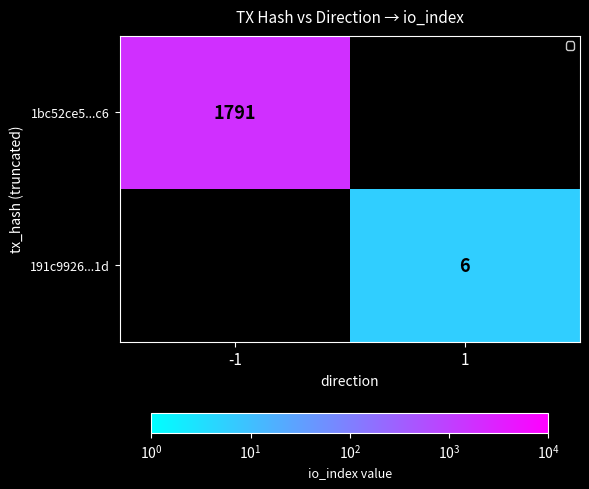

The 1bc52ce5...c6 series shows 1791 at -1. True or false?

True